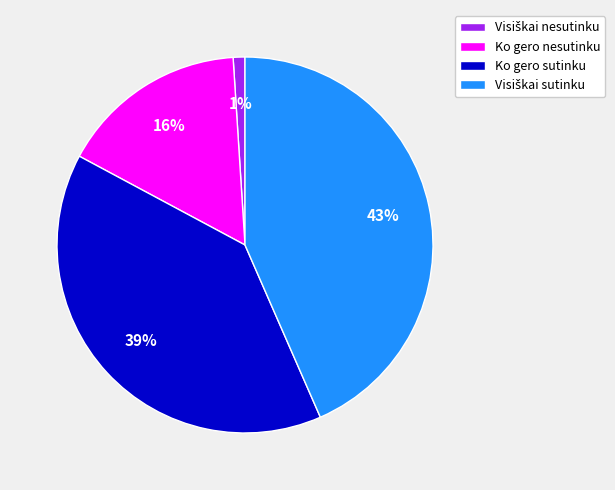

True or false: Ko gero sutinku accounts for 47% of the total.

False